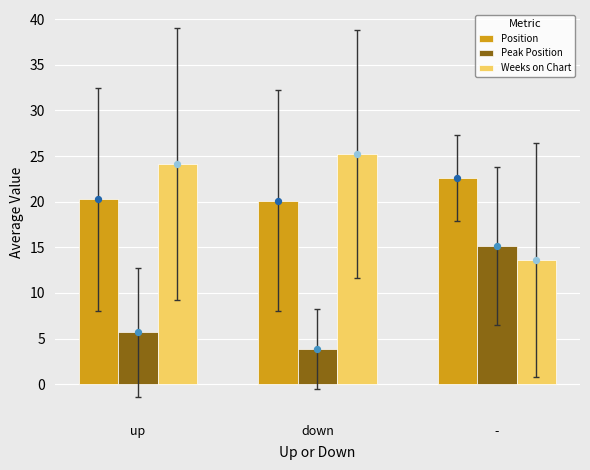

What are all the series names shown in the legend?

Position, Peak Position, Weeks on Chart